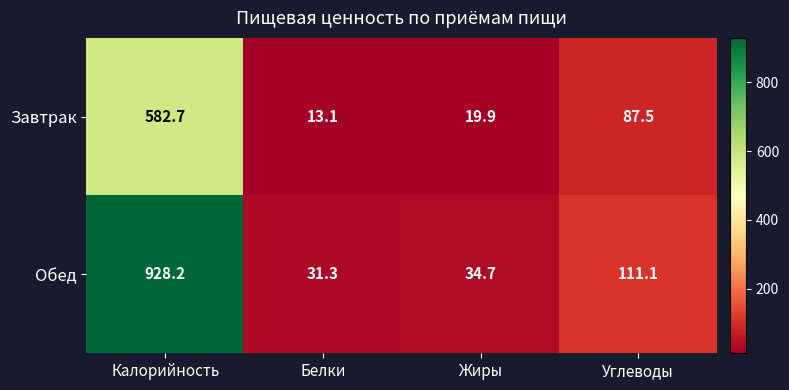

What is the greatest value displayed?

928.2